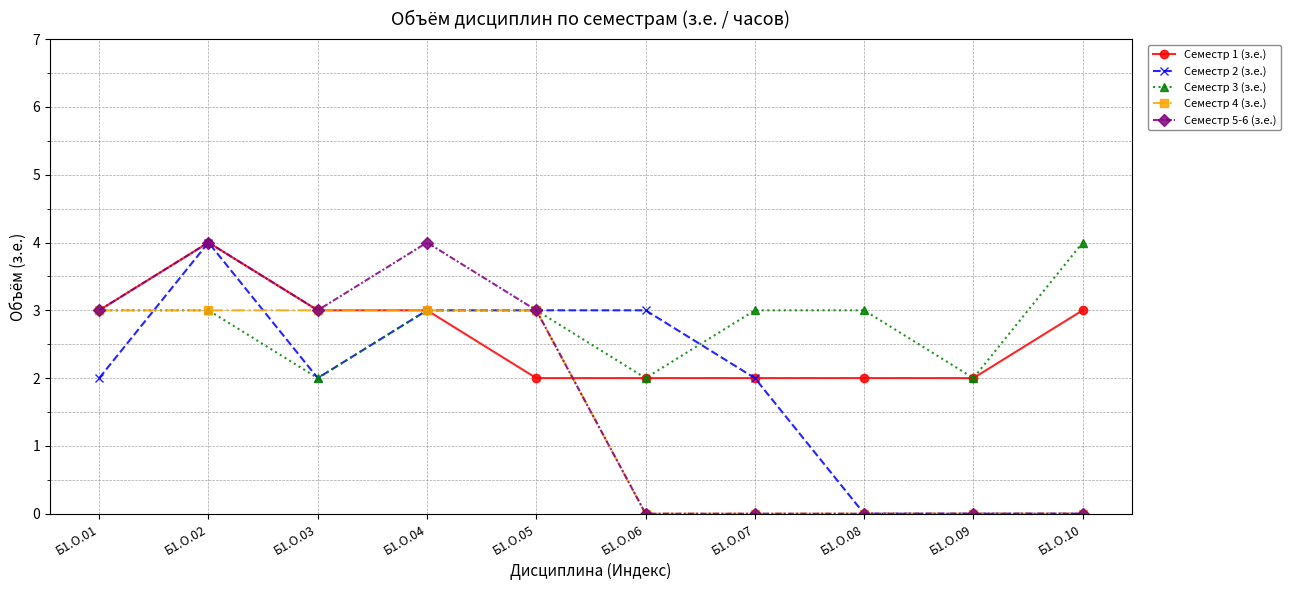

List the series in order of their overall mean, lowest first.

Семестр 4 (з.е.), Семестр 5-6 (з.е.), Семестр 2 (з.е.), Семестр 1 (з.е.), Семестр 3 (з.е.)